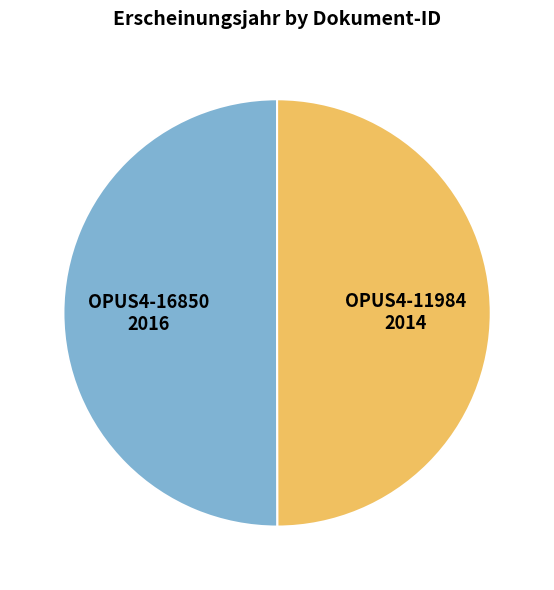

What is the ratio of the value at OPUS4-11984 to the value at OPUS4-16850?

1.0